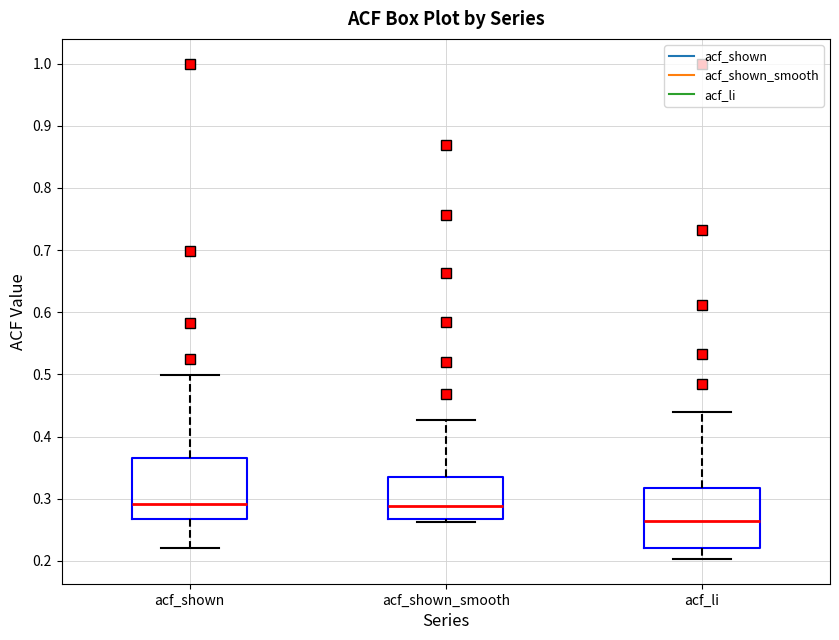

Reading left to right, read every box against the y-axis: the position of its median line, the range the box covers, and the ends of its whiskers. The values are not printed on the chart, so give them approximately, as read against the axis.

acf_shown: median 0.29, box 0.27 to 0.37, whiskers 0.22 to 0.50
acf_shown_smooth: median 0.29, box 0.27 to 0.33, whiskers 0.26 to 0.43
acf_li: median 0.26, box 0.22 to 0.32, whiskers 0.20 to 0.44